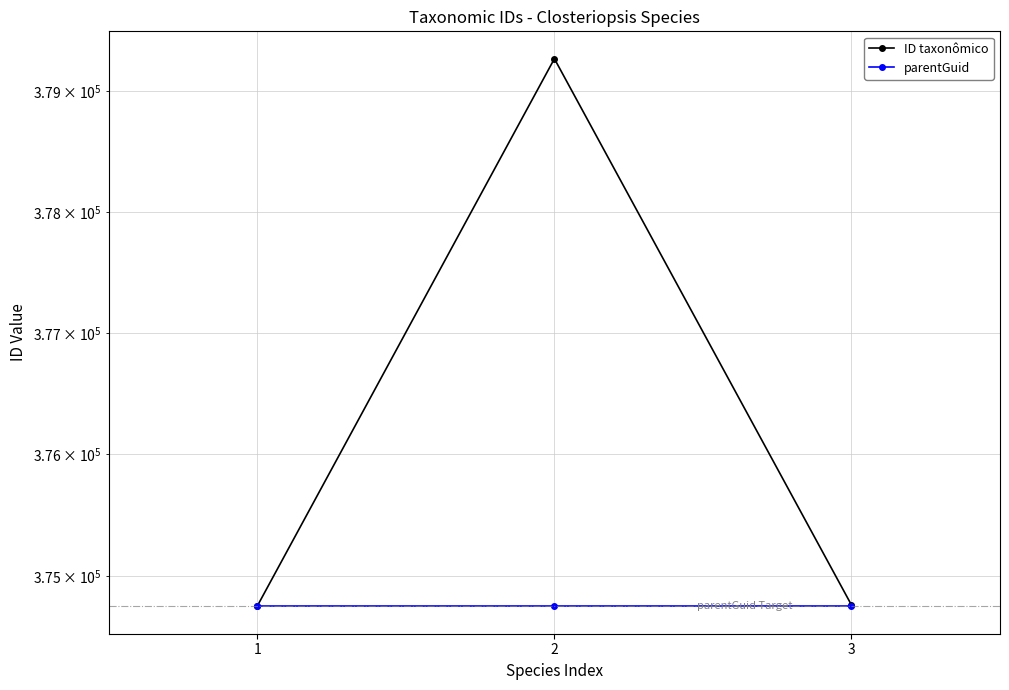

What is the difference between the ID taxonômico values at 3 and 2?

4511